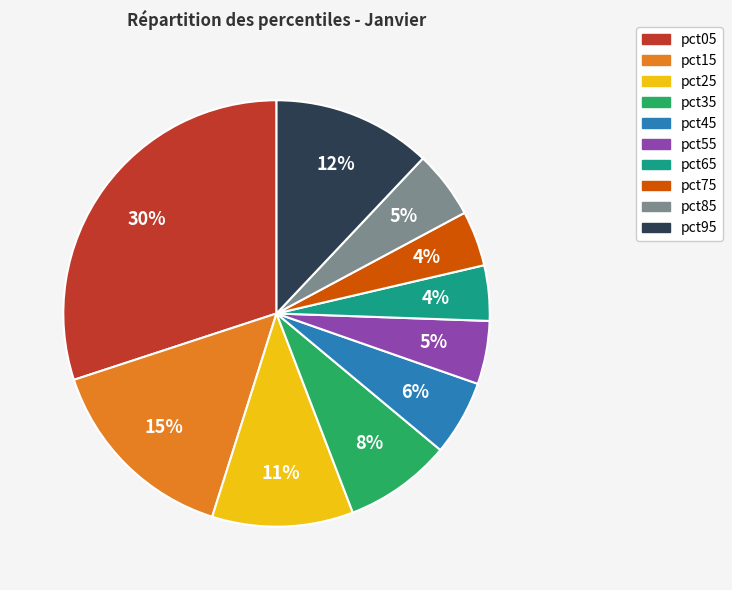

To the nearest percent, what is the difference between the pct95 and pct35 slice percentages?

4%